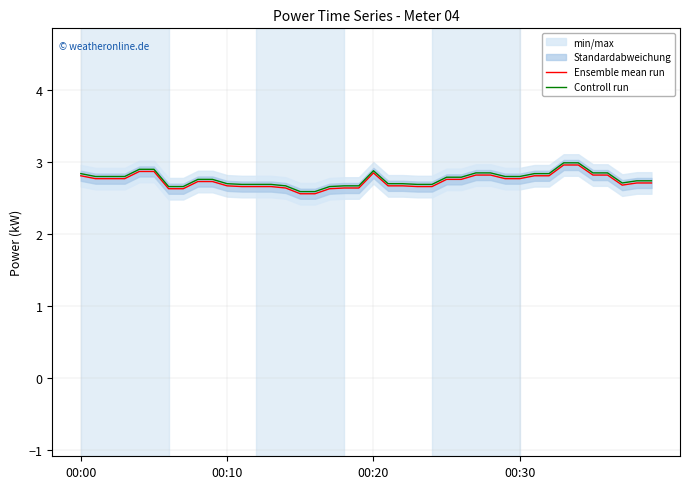

What is the maximum value for Ensemble mean run?

3.0